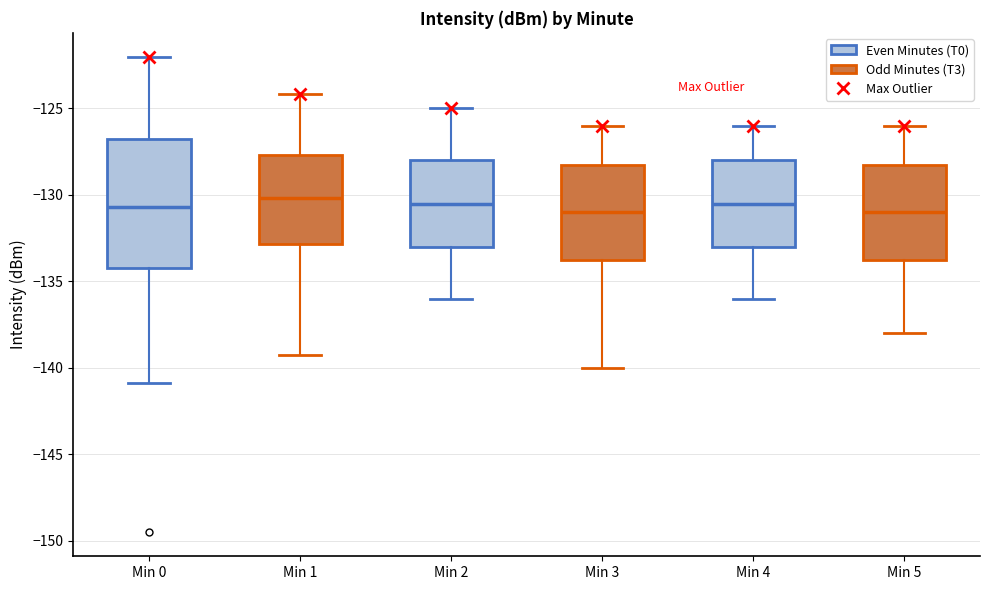

Reading left to right, read every box against the y-axis: the position of its median line, the range the box covers, and the ends of its whiskers. The values are not printed on the chart, so give them approximately, as read against the axis.

Min 0: median -130.5, box -134.5 to -127.0, whiskers -141.0 to -122.0
Min 1: median -130.0, box -133.0 to -127.5, whiskers -139.5 to -124.0
Min 2: median -130.5, box -133.0 to -128.0, whiskers -136.0 to -125.0
Min 3: median -131.0, box -133.5 to -128.0, whiskers -140.0 to -126.0
Min 4: median -130.5, box -133.0 to -128.0, whiskers -136.0 to -126.0
Min 5: median -131.0, box -133.5 to -128.0, whiskers -138.0 to -126.0